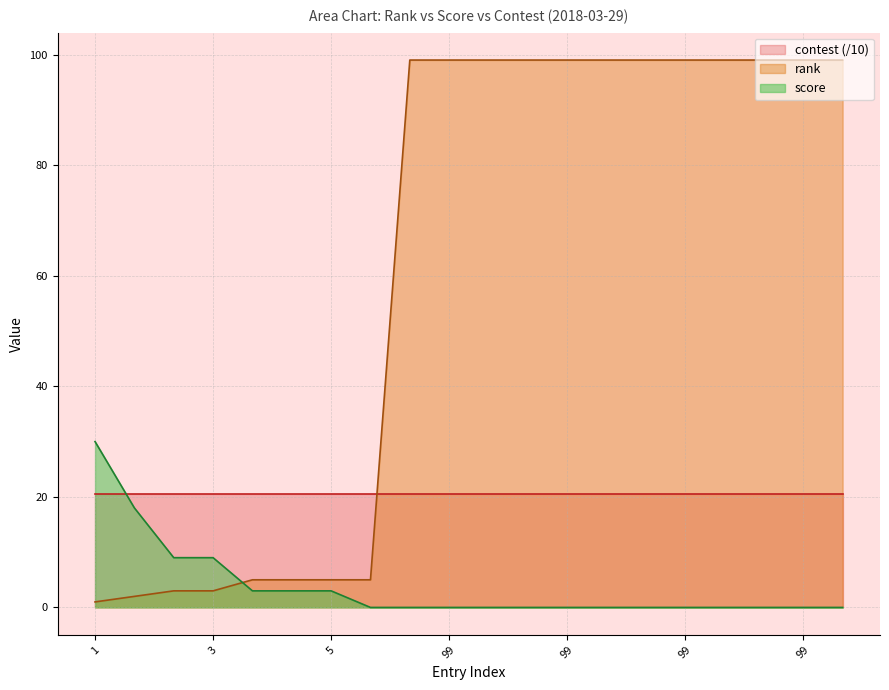

Which series has the largest range (max minus min)?

rank